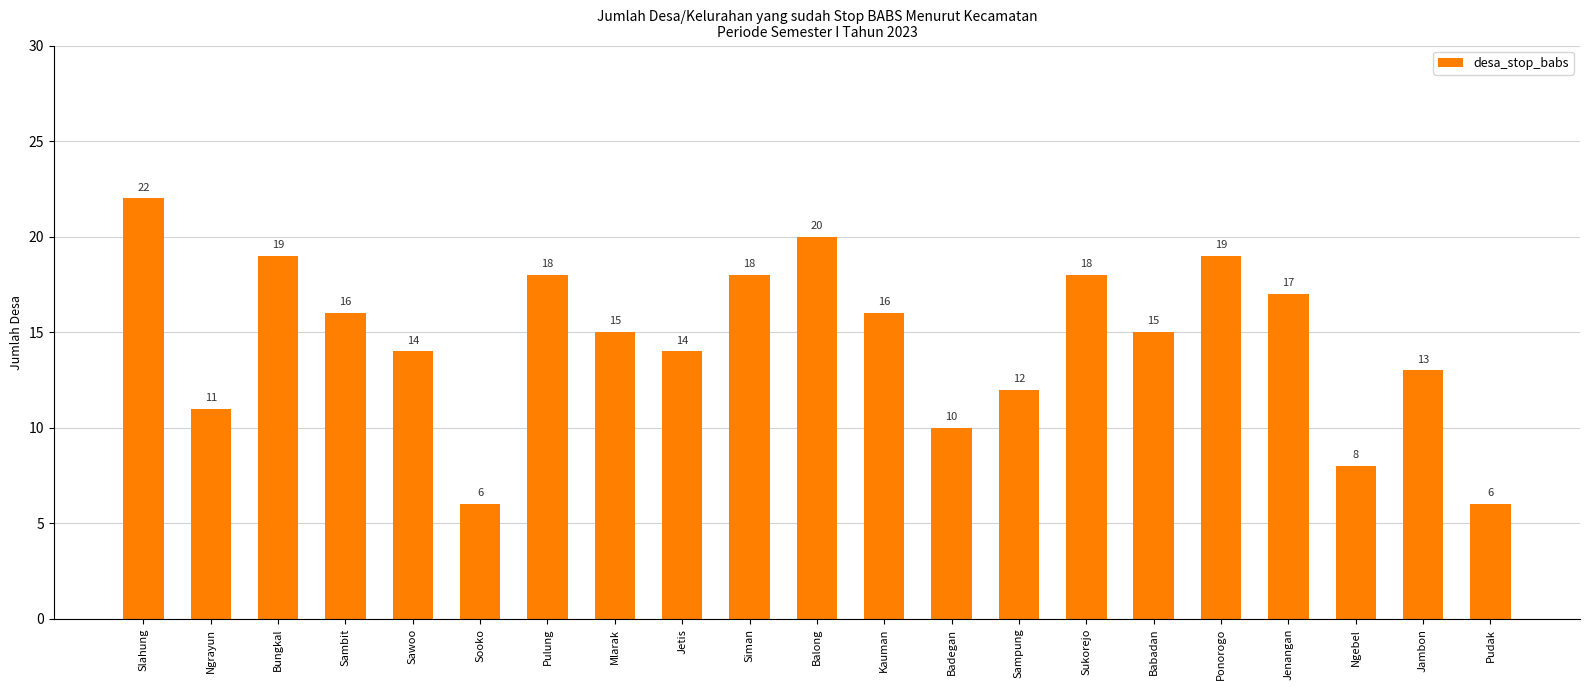

Reading left to right, list all the values displayed in this chart.

22	11	19	16	14	6	18	15	14	18	20	16	10	12	18	15	19	17	8	13	6